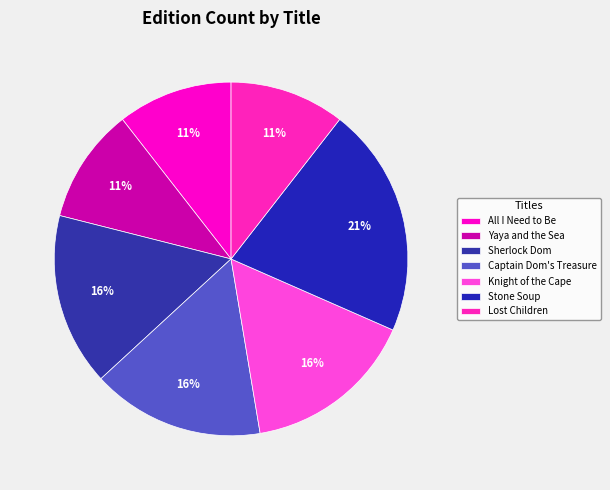

Is it true that Lost Children is 10% of the pie?

True